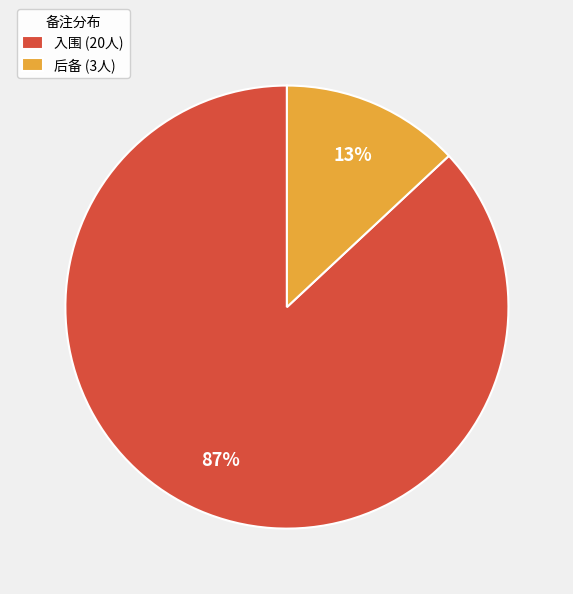

Which category has the smallest portion of the pie?

后备